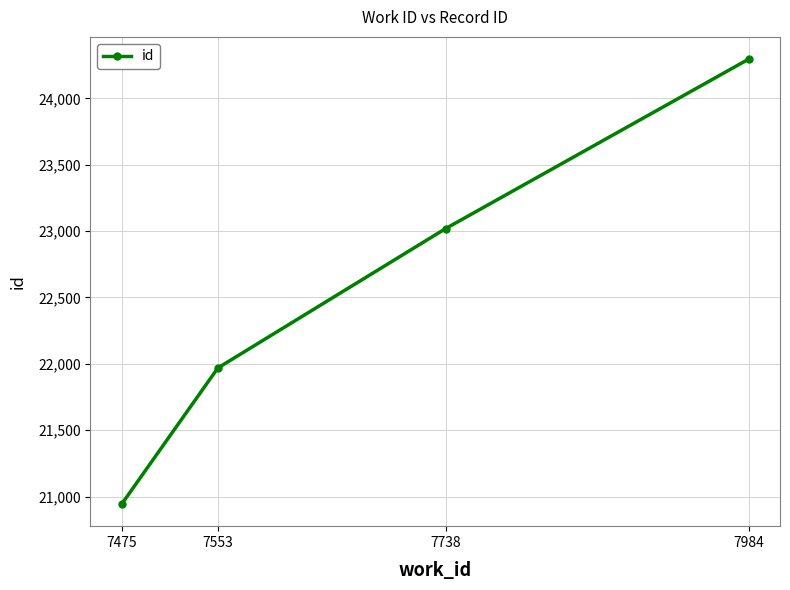

True or false: the data shows 35703 at 7475.

False